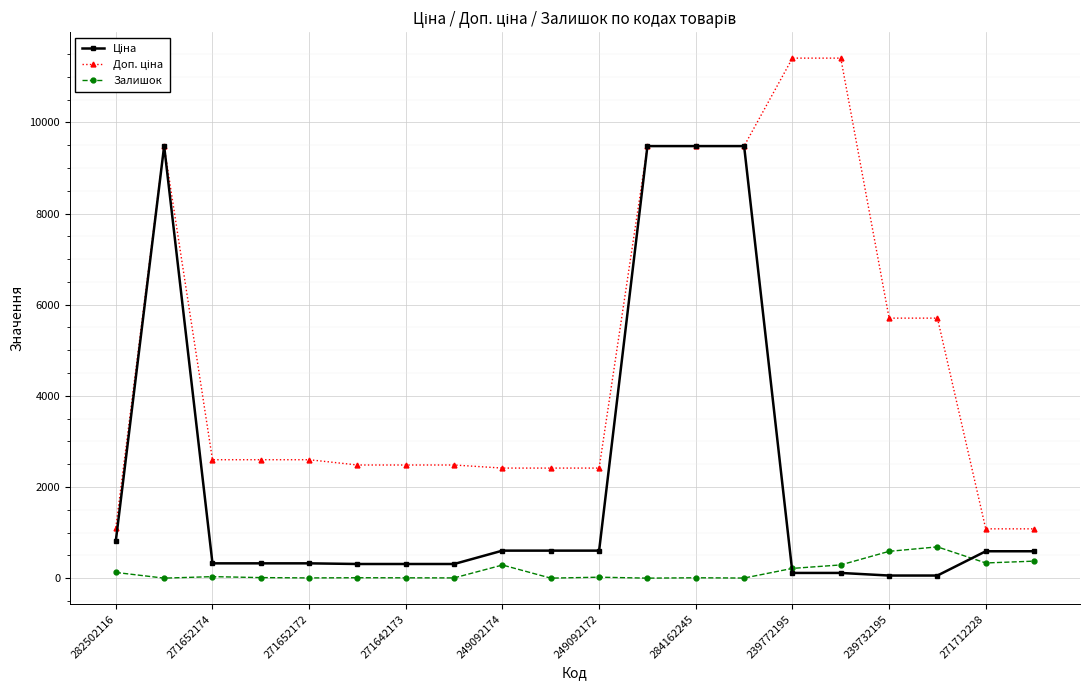

At how many categories does at least one series exceed 1780?

17